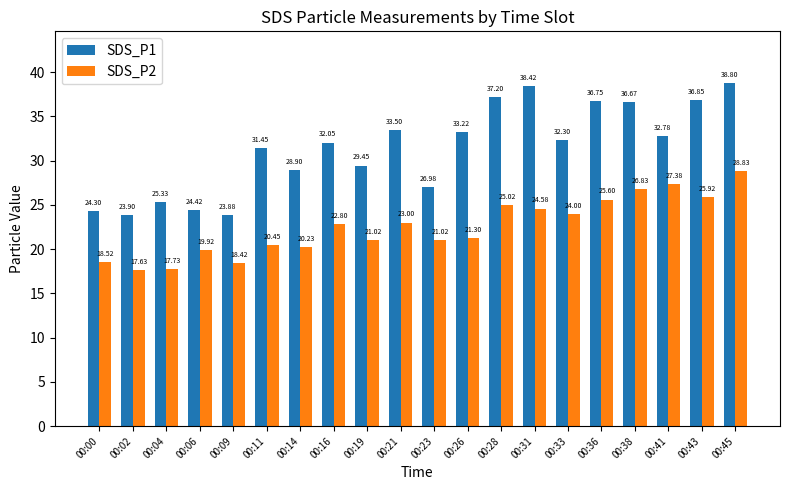

Rank the series by their maximum value, from highest to lowest.

SDS_P1, SDS_P2